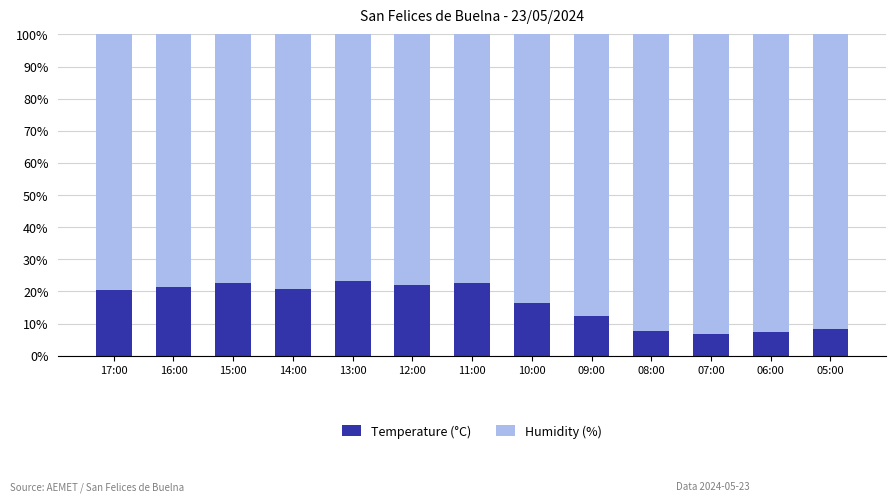

Is it true that Temperature (°C) equals 10.1 at 07:00?

False